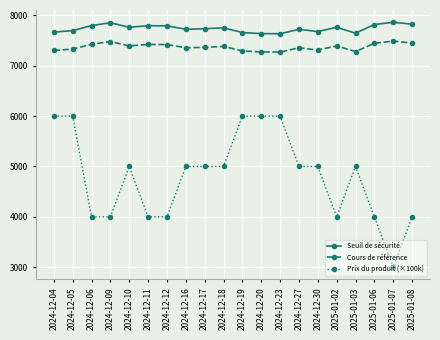

Which series has the largest total across all categories?

Seuil de sécurité